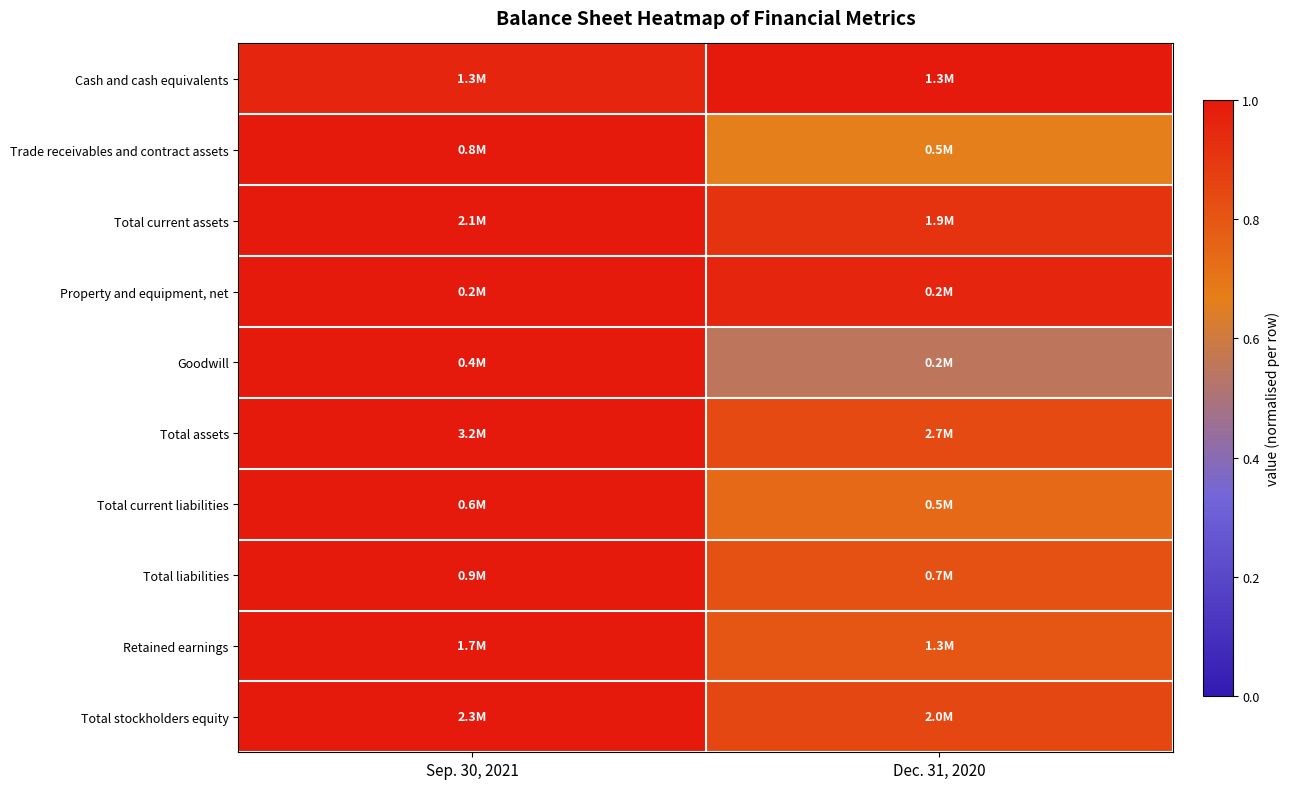

What is the maximum value shown in the chart?

1.0